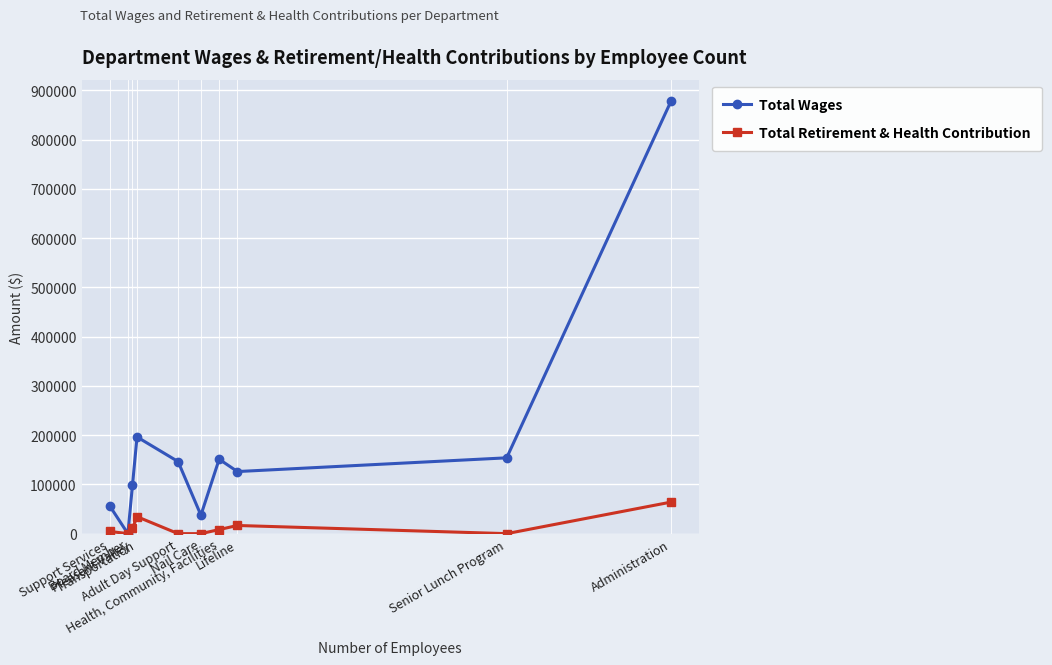

What is the value of the Total Wages point at the 3rd from the left?

97828